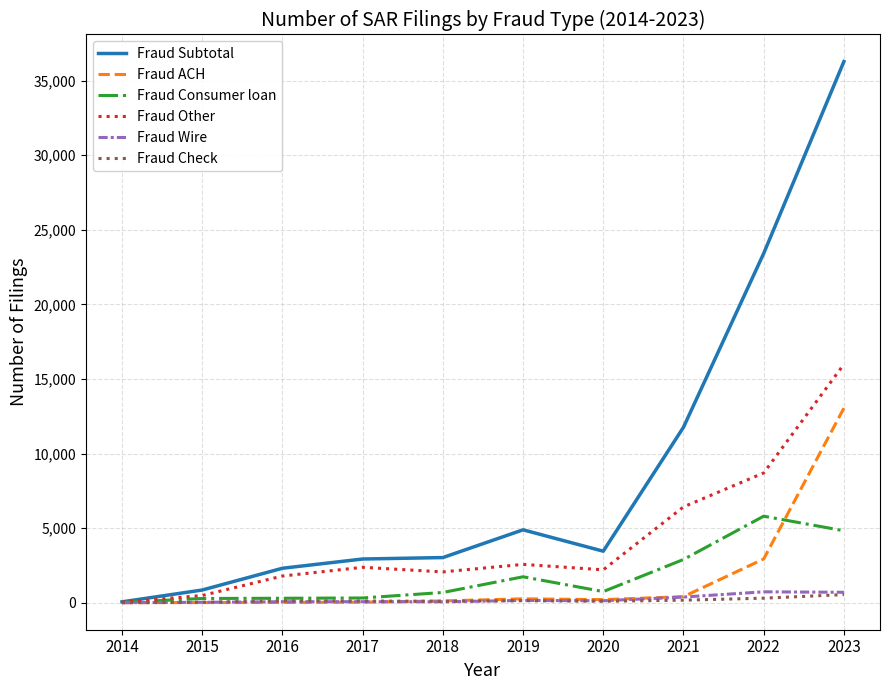

Which series changed the most between 2016 and 2023?

Fraud Subtotal